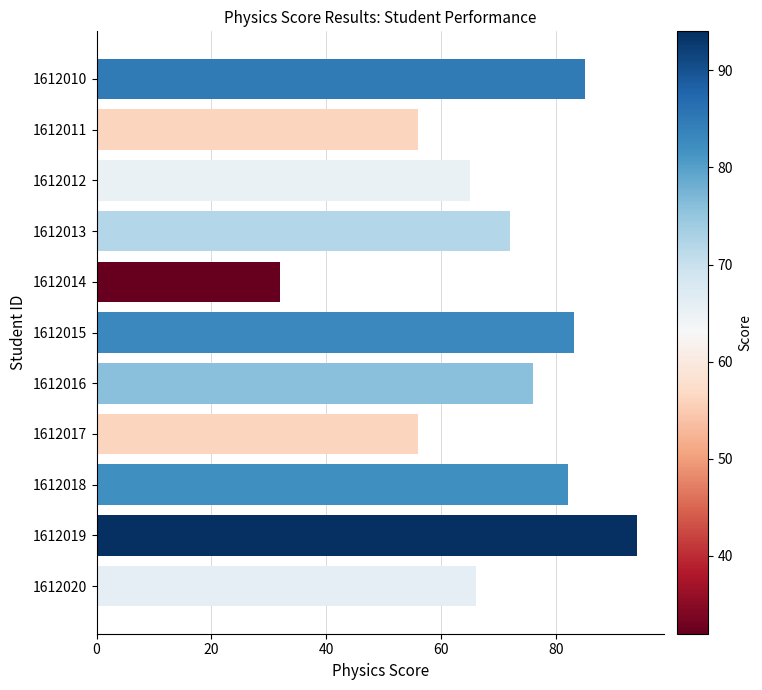

What is the value of the 11th bar from the top?

66